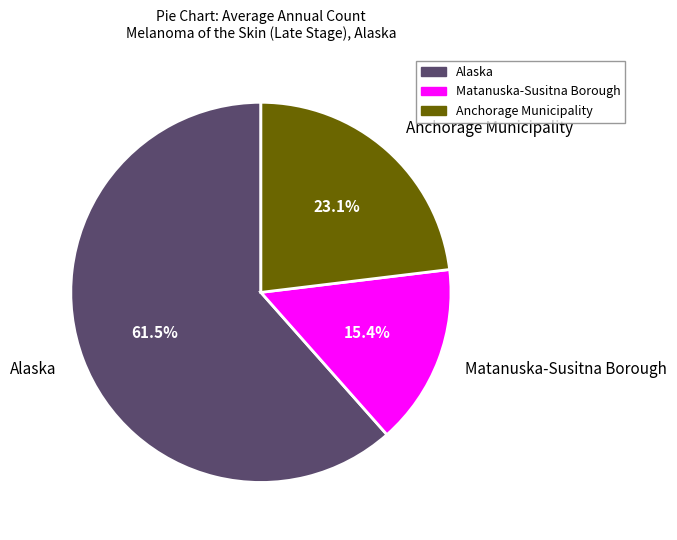

How many segments does this pie chart have?

3